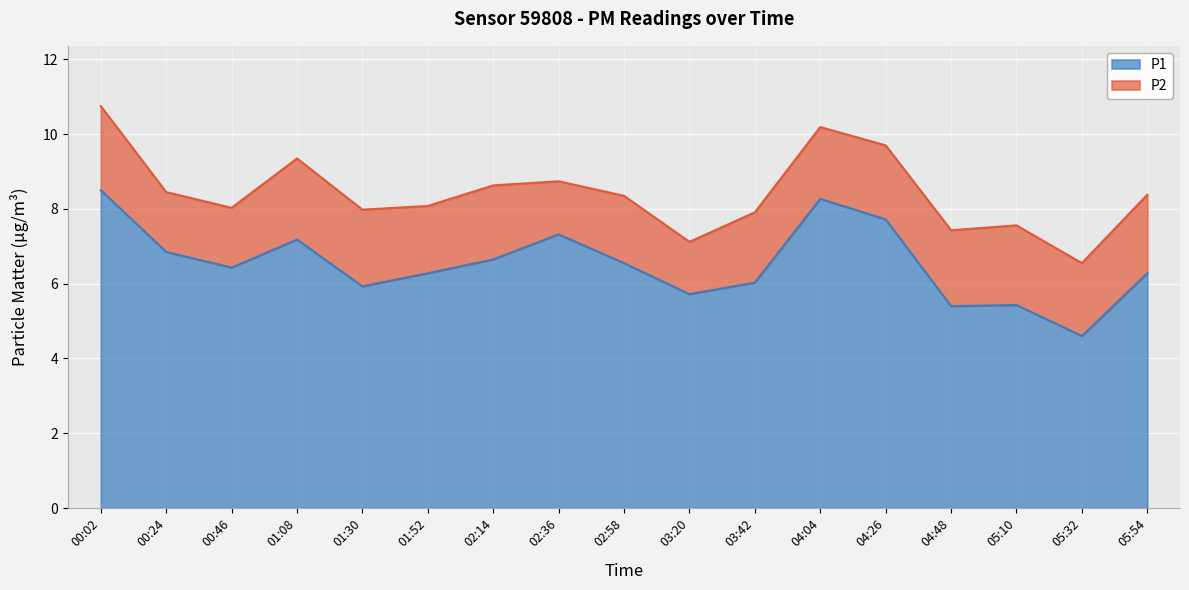

What is the label of the 12th point from the right?

01:52